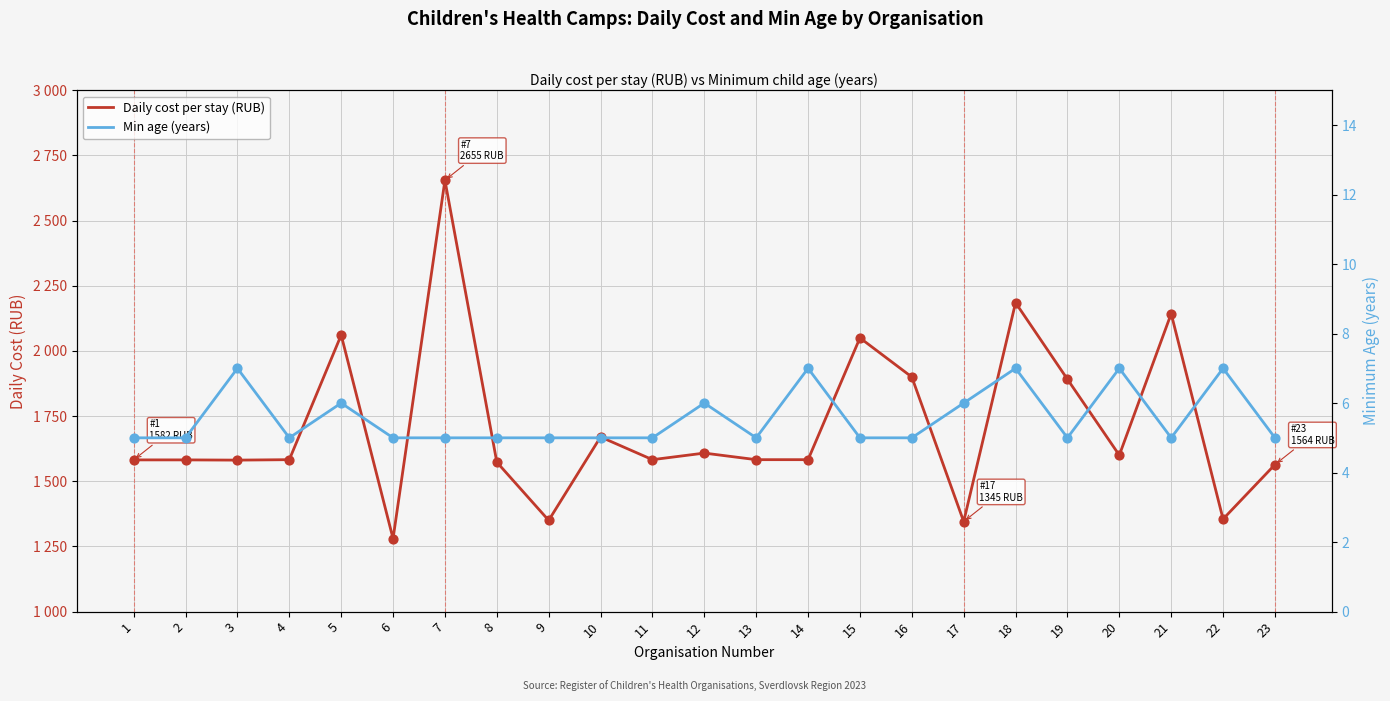

What are all the series names shown in the legend?

Daily cost per stay (RUB), Min age (years)